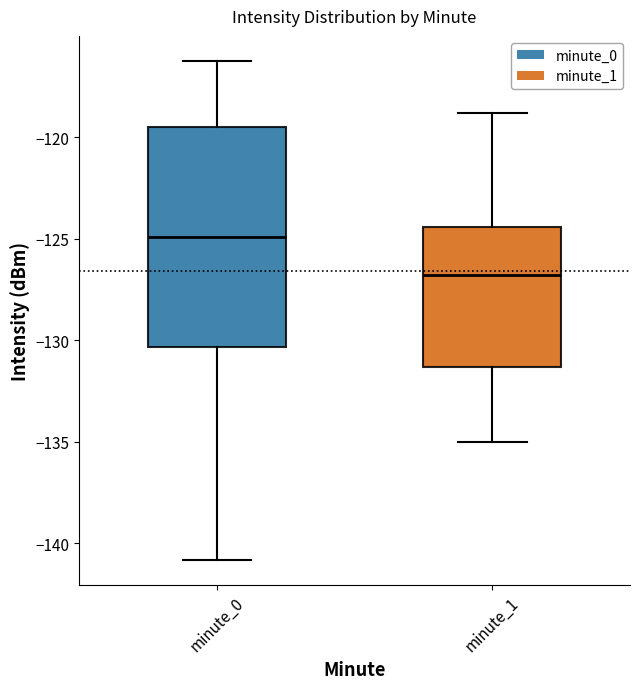

Reading left to right, transcribe this box plot: for each box, give where its median line is, the range the box spans, and where its two whiskers end, as read against the y-axis. The values are not printed on the chart, so give them approximately, as read against the axis.

minute_0: median -125.0, box -130.5 to -119.5, whiskers -141.0 to -116.0
minute_1: median -127.0, box -131.5 to -124.5, whiskers -135.0 to -119.0